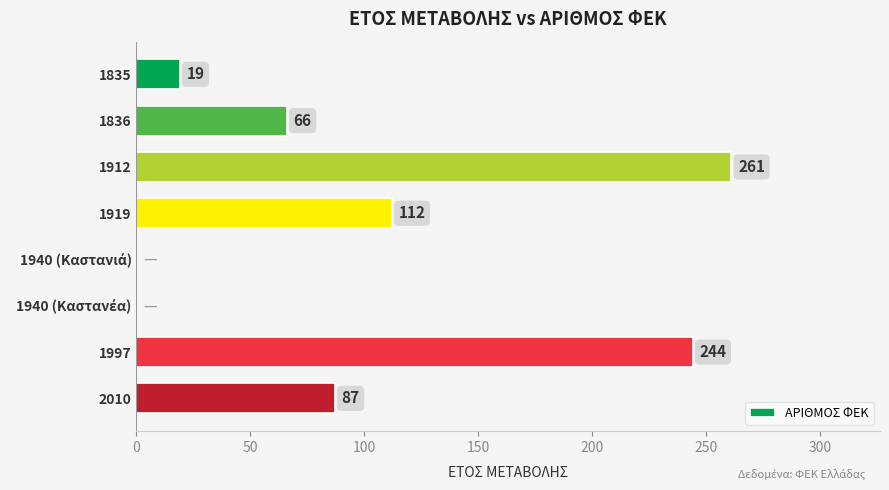

What is the average value?

99